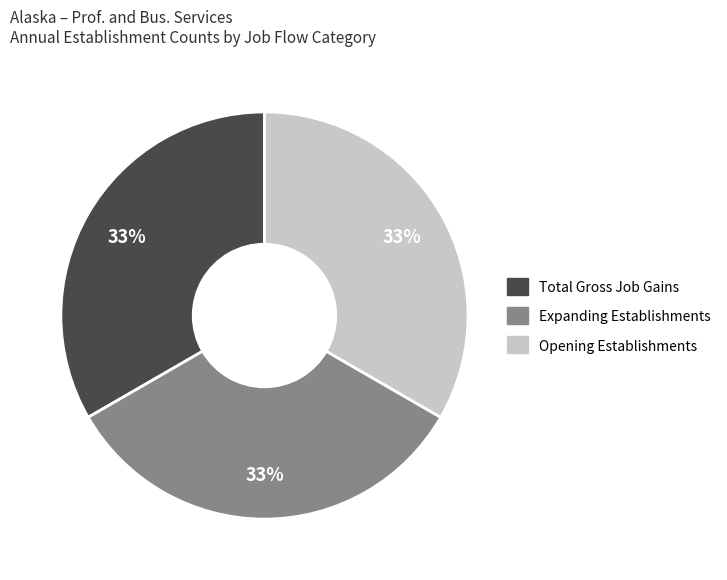

To the nearest percent, what is the average slice percentage?

33%